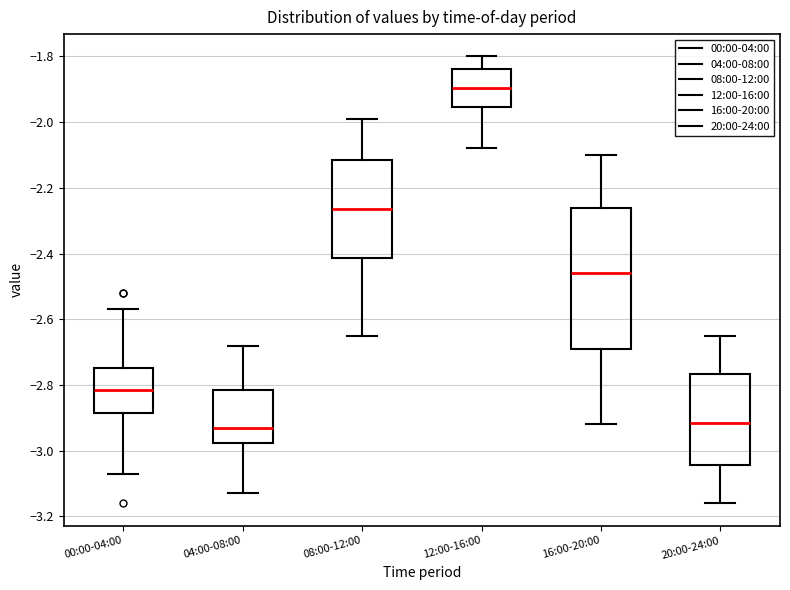

Where is the upper edge of the box for 20:00-24:00 on the y-axis? The values are not printed on the chart, so give them approximately, as read against the axis.

-2.76